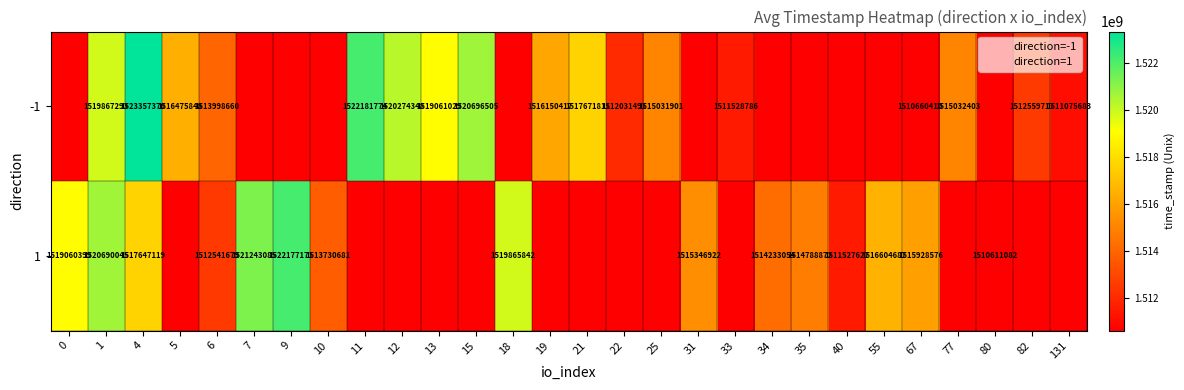

True or false: -1 has a value of 396516924 at 82.

False